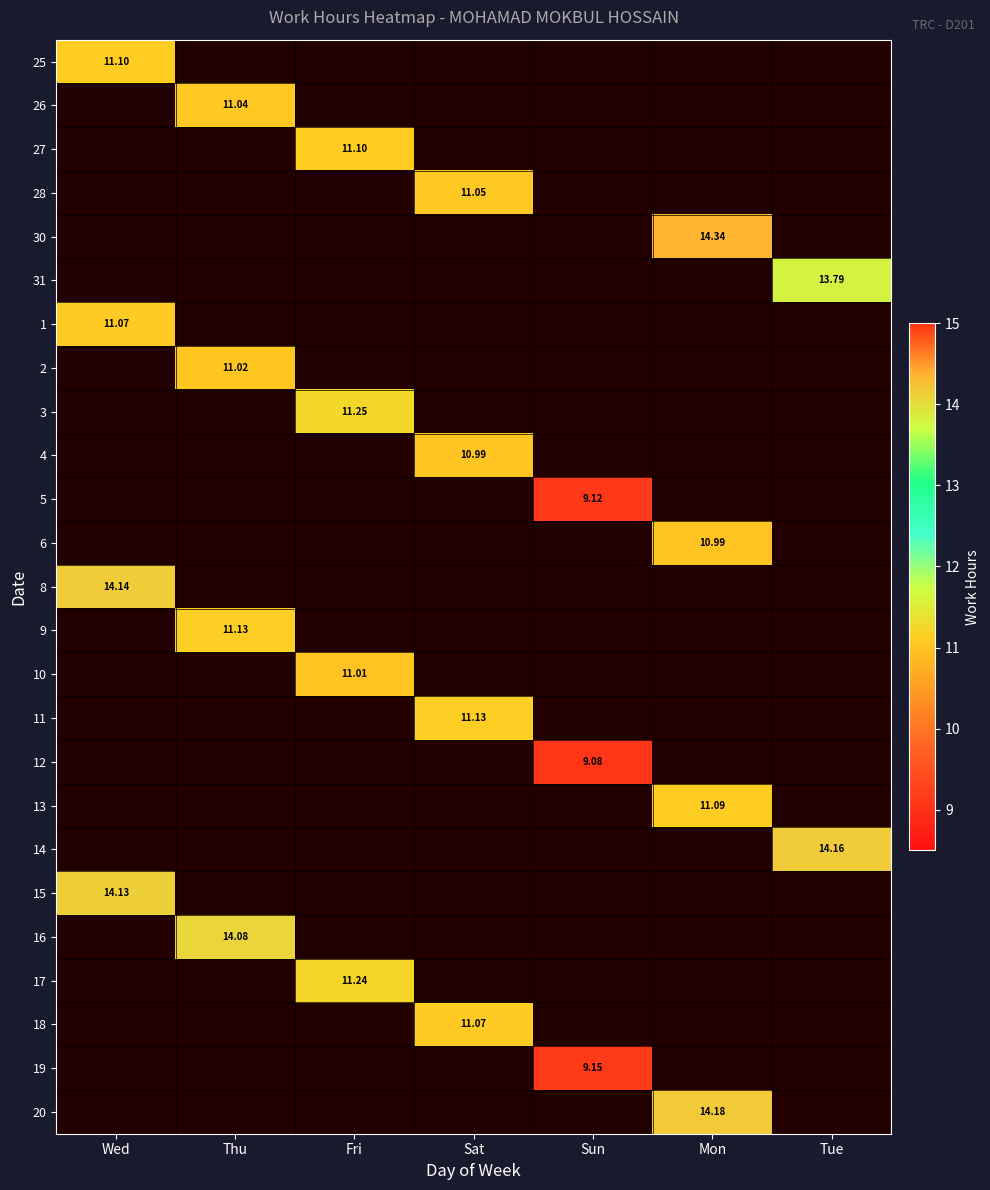

The value of 10 at Fri is 11.0. True or false?

True